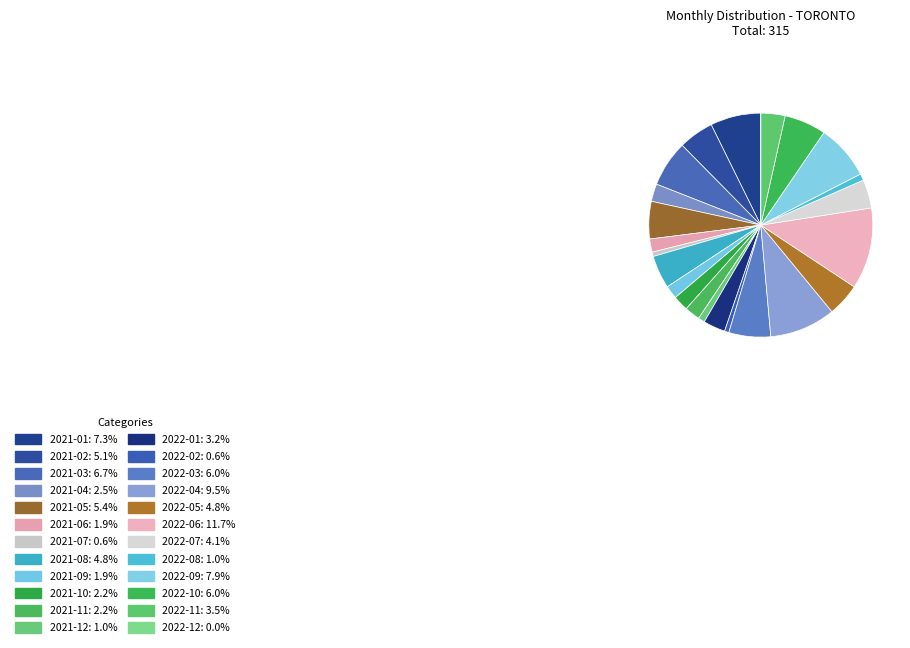

What is the change in value from 2021-12 to 2022-11?

+8